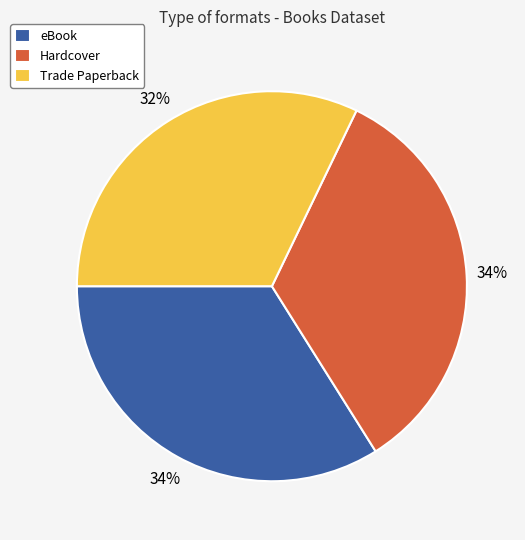

What is the smallest slice in the pie chart?

Trade Paperback